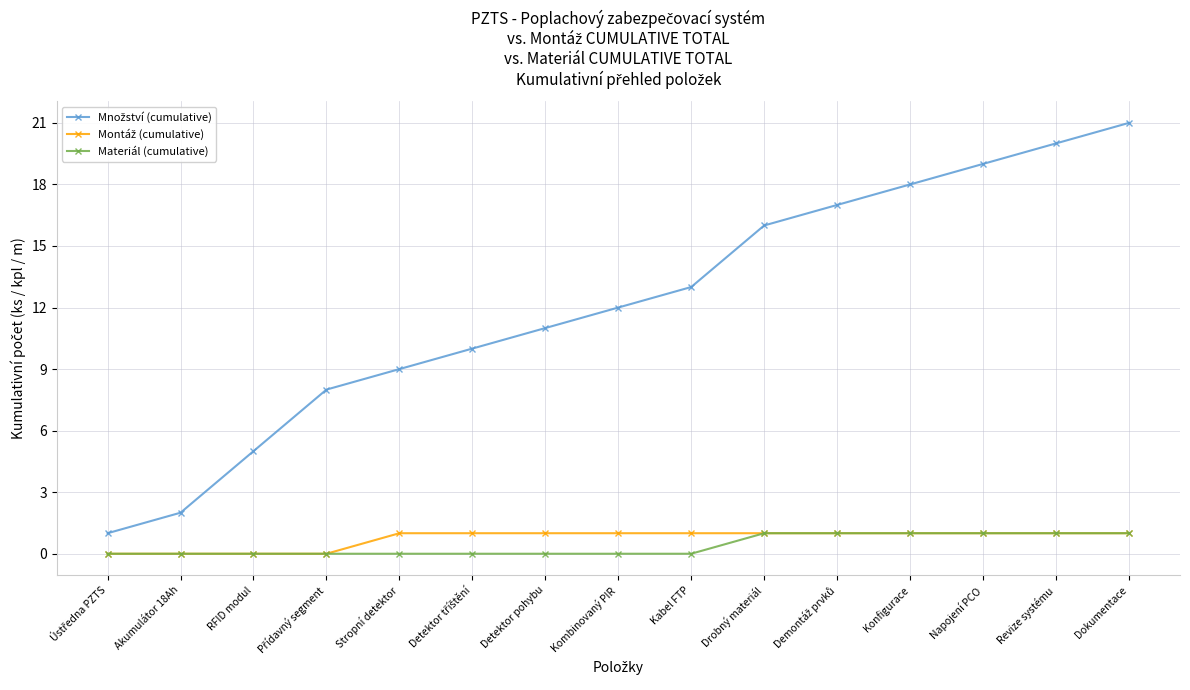

At which category does the chart reach its peak across all series?

Dokumentace